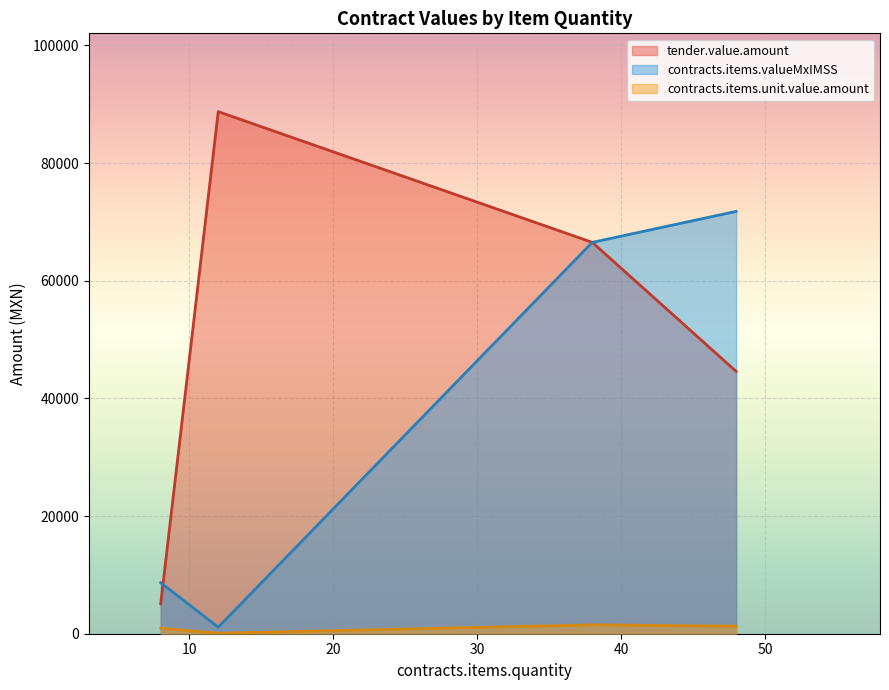

What are all the series names shown in the legend?

tender.value.amount, contracts.items.valueMxIMSS, contracts.items.unit.value.amount